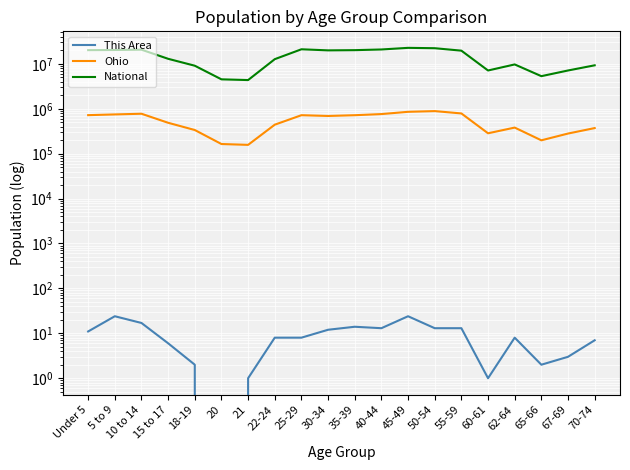

What is the sum of all National values?

290190983